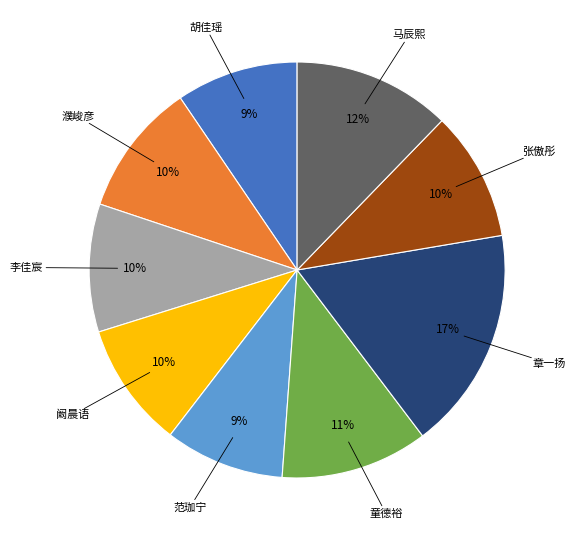

True or false: 章一扬 accounts for 29% of the total.

False